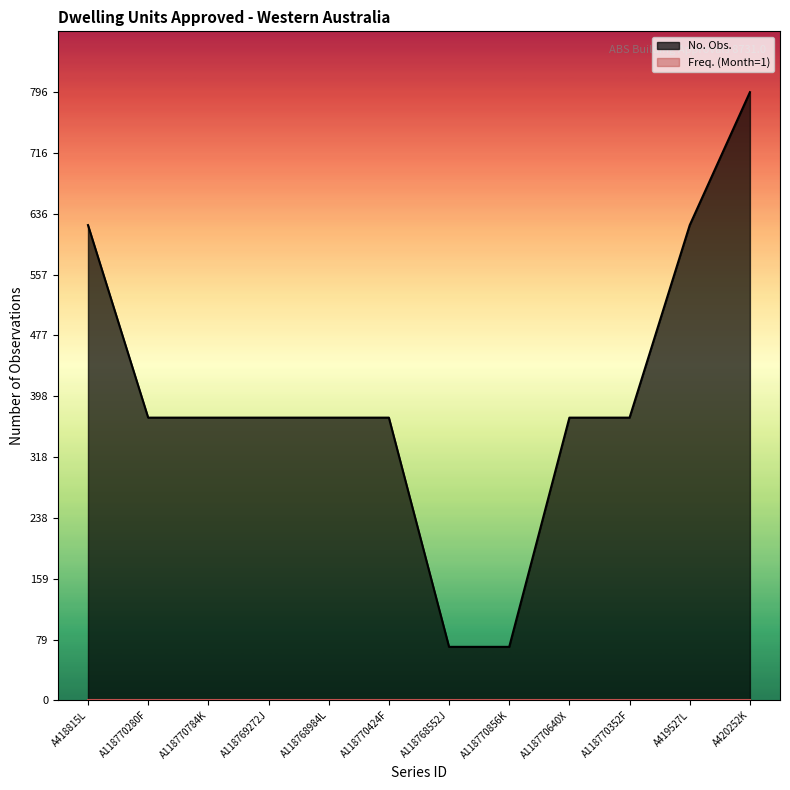

What is the maximum value shown in the chart?

796